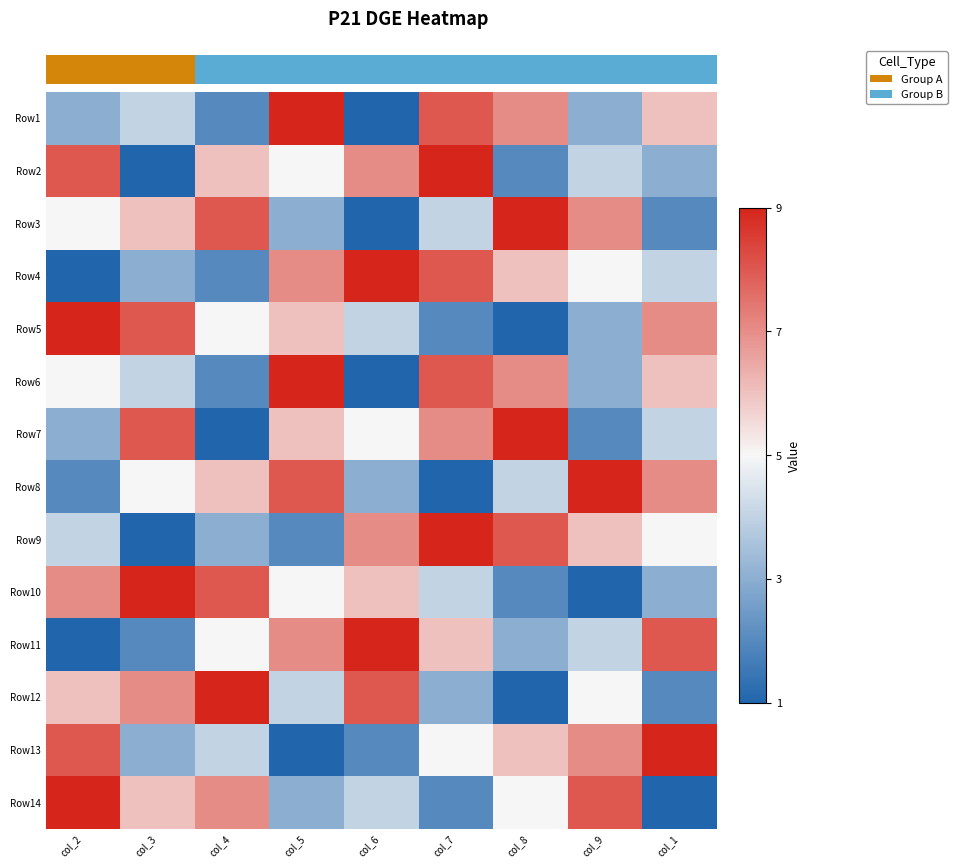

Is it true that Row8 equals 1 at col_4?

True